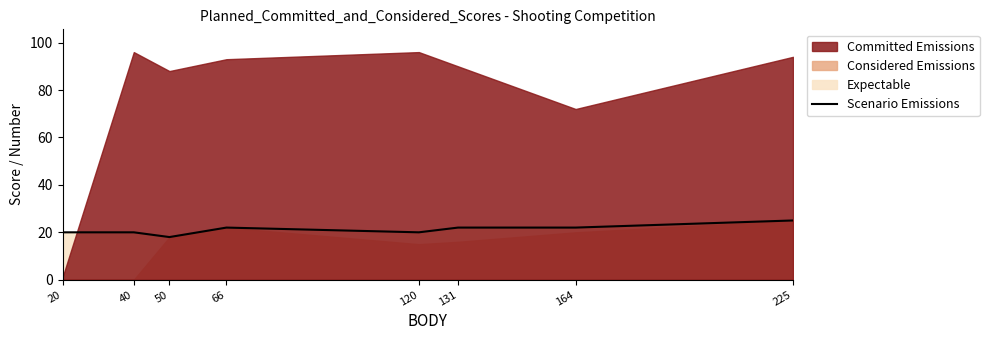

Count the values in the range 20 to 22.

6